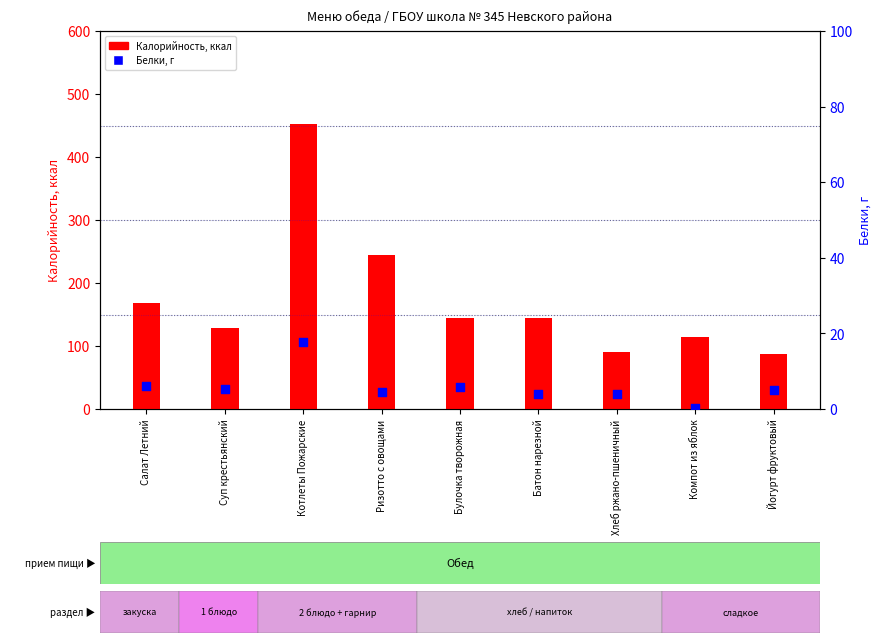

What are all the series names shown in the legend?

Калорийность, Белки